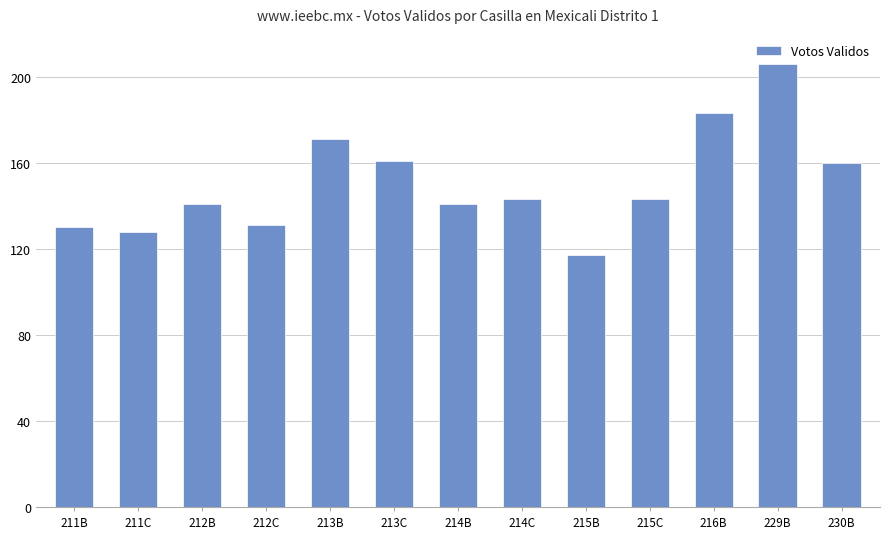

What is the ratio of the value at 211B to the value at 214C?

0.9